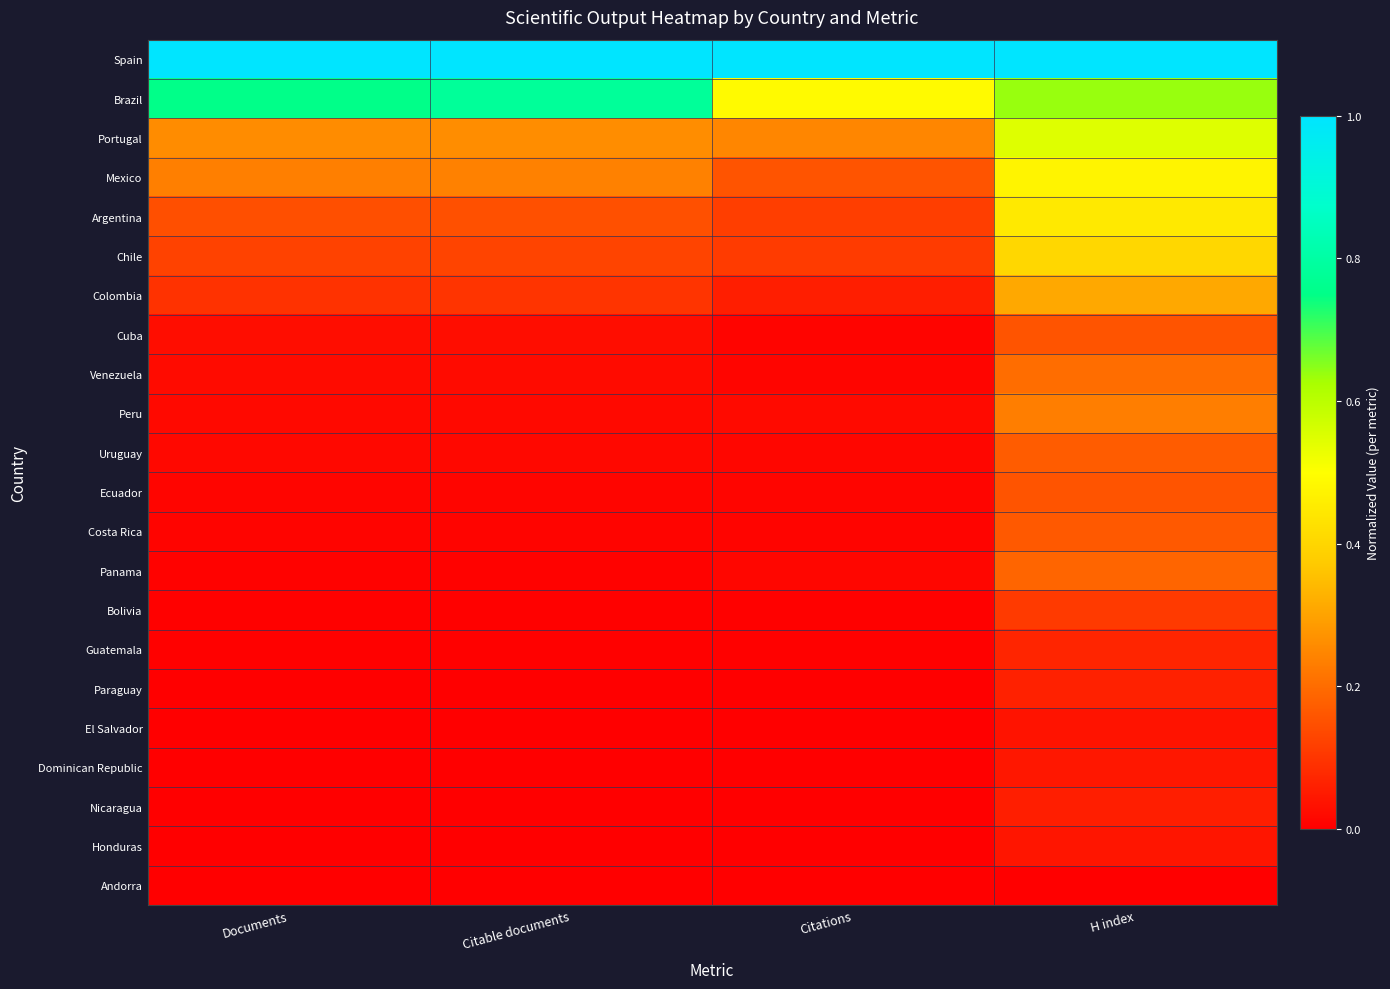

Reading left to right, transcribe all the data shown in this chart.

Spain: Documents=1.0	Citable documents=1.0	Citations=1.0	H index=1.0
Brazil: Documents=0.8	Citable documents=0.8	Citations=0.5	H index=0.6
Portugal: Documents=0.3	Citable documents=0.3	Citations=0.2	H index=0.5
Mexico: Documents=0.2	Citable documents=0.2	Citations=0.2	H index=0.5
Argentina: Documents=0.1	Citable documents=0.1	Citations=0.1	H index=0.4
Chile: Documents=0.1	Citable documents=0.1	Citations=0.1	H index=0.4
Colombia: Documents=0.1	Citable documents=0.1	Citations=0.1	H index=0.3
Cuba: Documents=0.0	Citable documents=0.0	Citations=0.0	H index=0.2
Venezuela: Documents=0.0	Citable documents=0.0	Citations=0.0	H index=0.2
Peru: Documents=0.0	Citable documents=0.0	Citations=0.0	H index=0.2
Uruguay: Documents=0.0	Citable documents=0.0	Citations=0.0	H index=0.2
Ecuador: Documents=0.0	Citable documents=0.0	Citations=0.0	H index=0.2
Costa Rica: Documents=0.0	Citable documents=0.0	Citations=0.0	H index=0.2
Panama: Documents=0.0	Citable documents=0.0	Citations=0.0	H index=0.2
Bolivia: Documents=0.0	Citable documents=0.0	Citations=0.0	H index=0.1
Guatemala: Documents=0.0	Citable documents=0.0	Citations=0.0	H index=0.1
Paraguay: Documents=0.0	Citable documents=0.0	Citations=0.0	H index=0.1
El Salvador: Documents=0.0	Citable documents=0.0	Citations=0.0	H index=0.0
Dominican Republic: Documents=0.0	Citable documents=0.0	Citations=0.0	H index=0.0
Nicaragua: Documents=0.0	Citable documents=0.0	Citations=0.0	H index=0.1
Honduras: Documents=0.0	Citable documents=0.0	Citations=0.0	H index=0.0
Andorra: Documents=0.0	Citable documents=0.0	Citations=0.0	H index=0.0